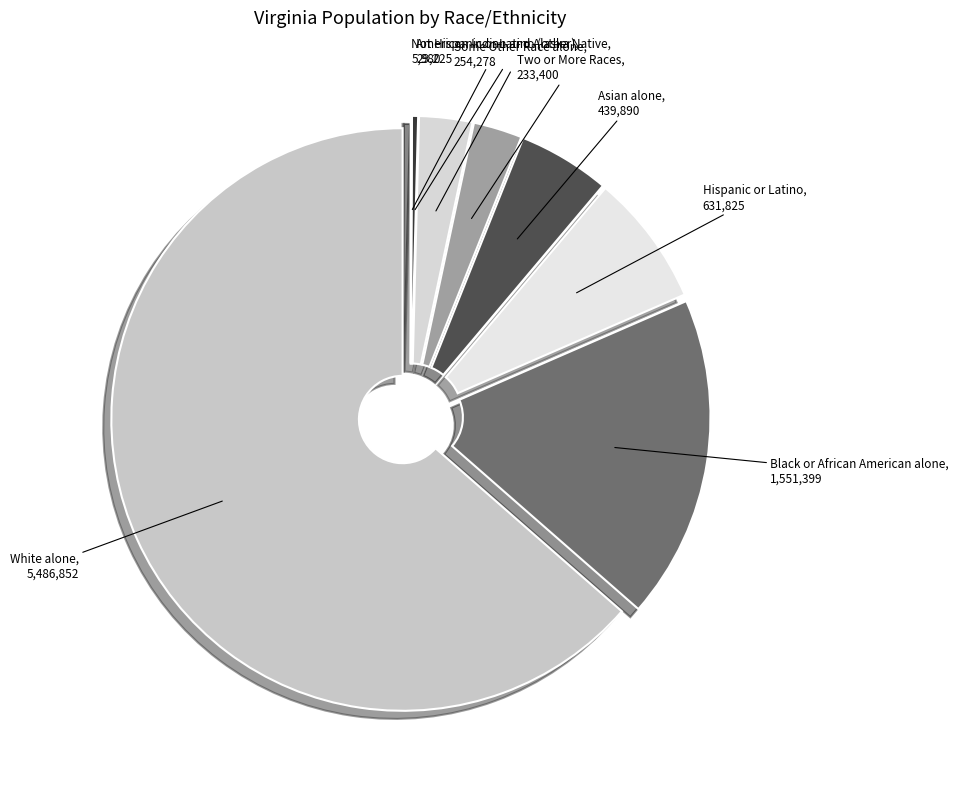

The Some Other Race alone slice represents 13% of the pie. True or false?

False